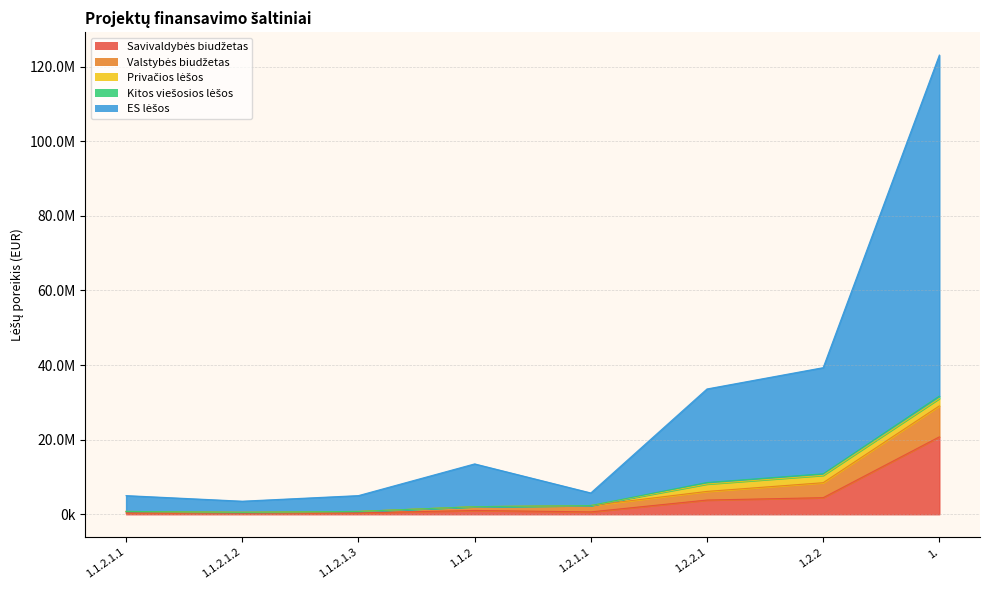

What is the label of the 6th point from the right?

1.1.2.1.3